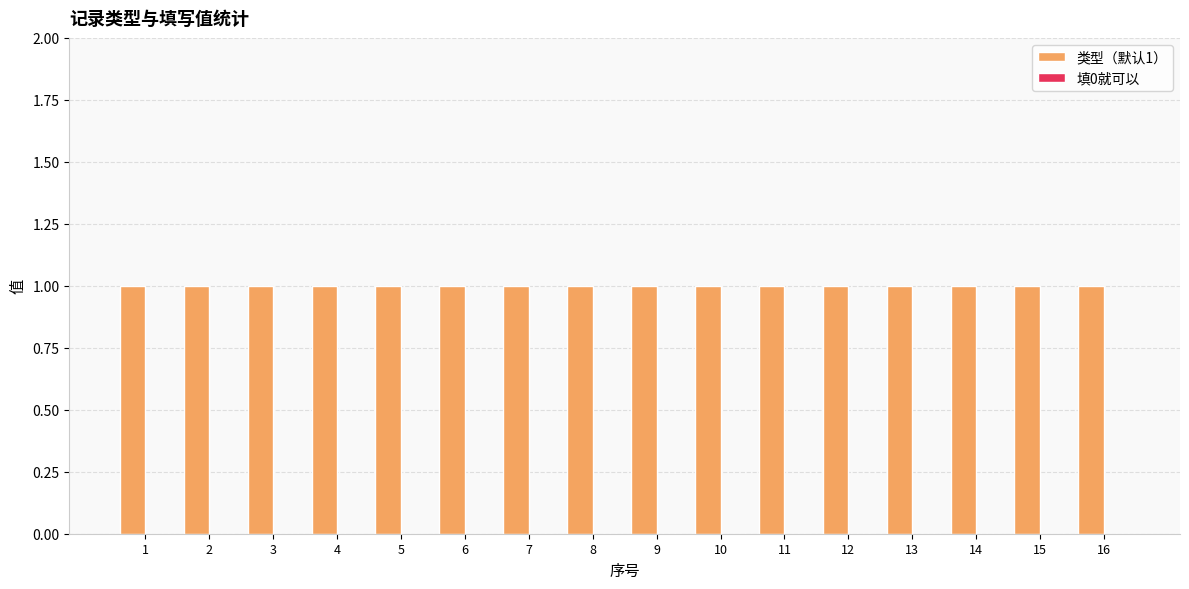

The 类型（默认1） series shows 2 at 3. True or false?

False